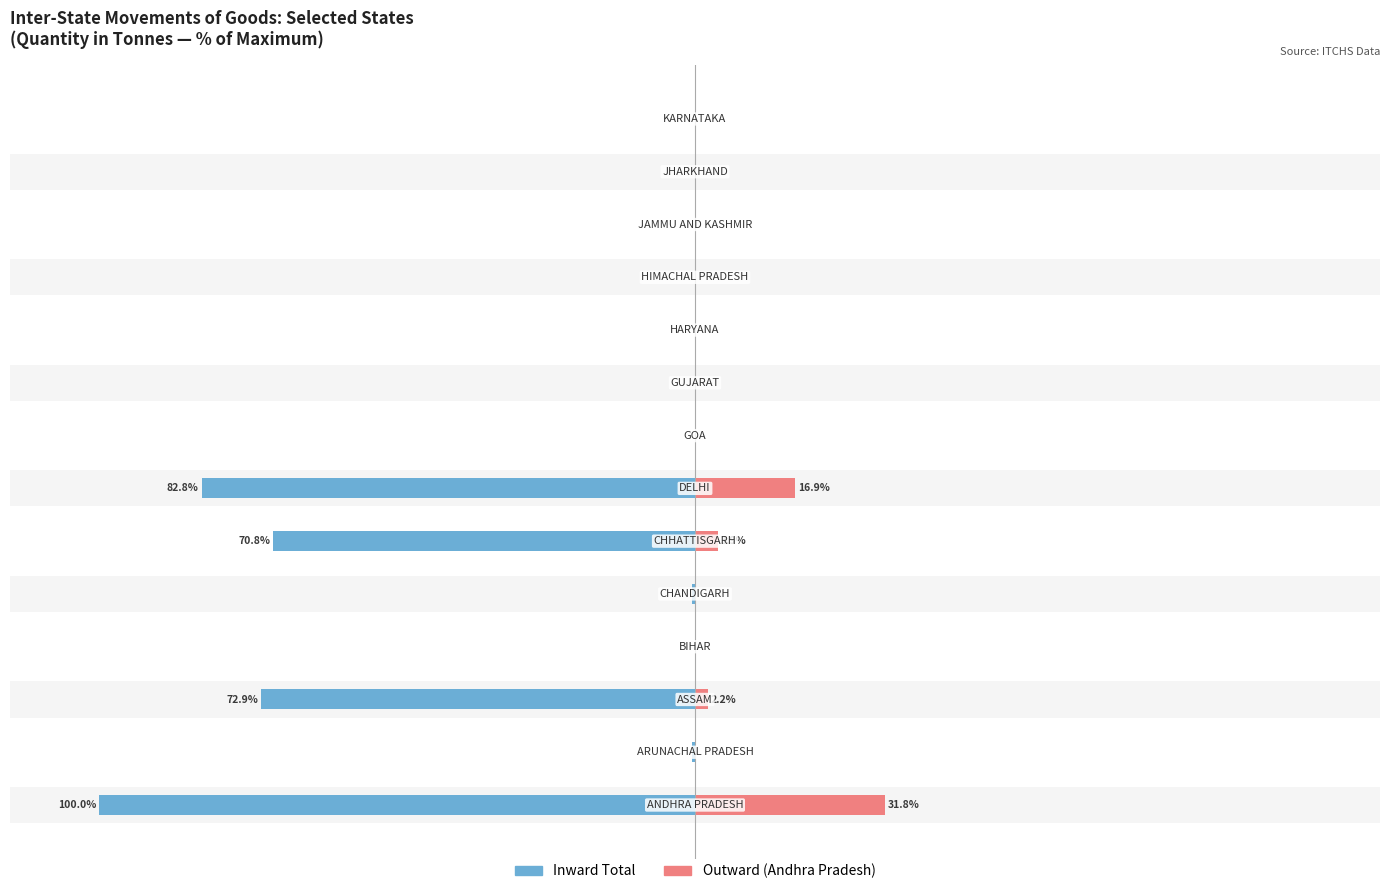

Is the value of Outward (Andhra Pradesh) at 13 greater than the value of Inward Total at 0?

Yes